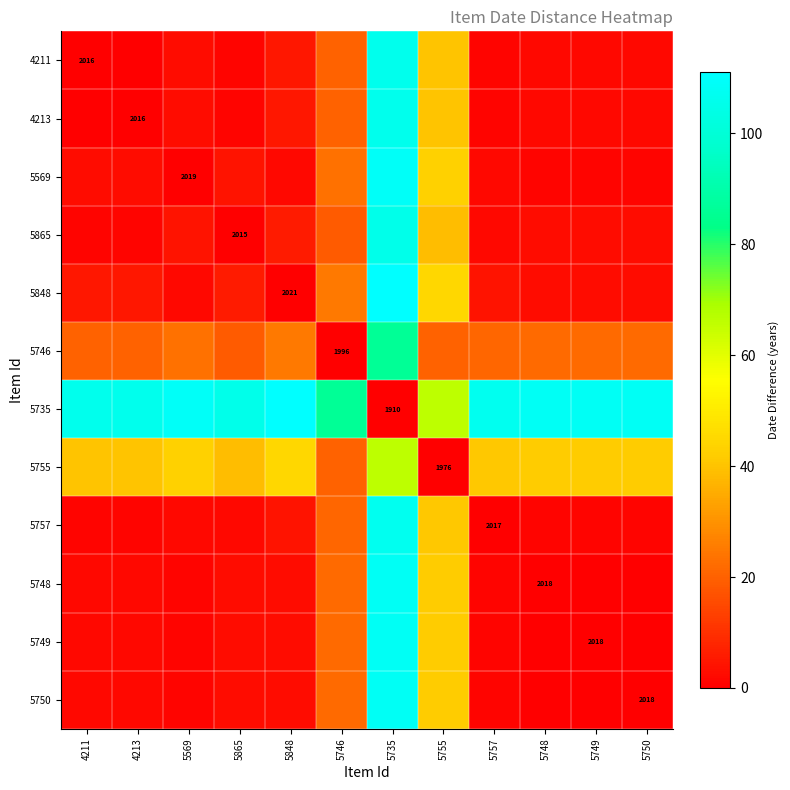

List the labels in order of 5750 value, largest first.

5735, 5755, 5746, 5865, 5848, 4211, 4213, 5569, 5757, 5748, 5749, 5750